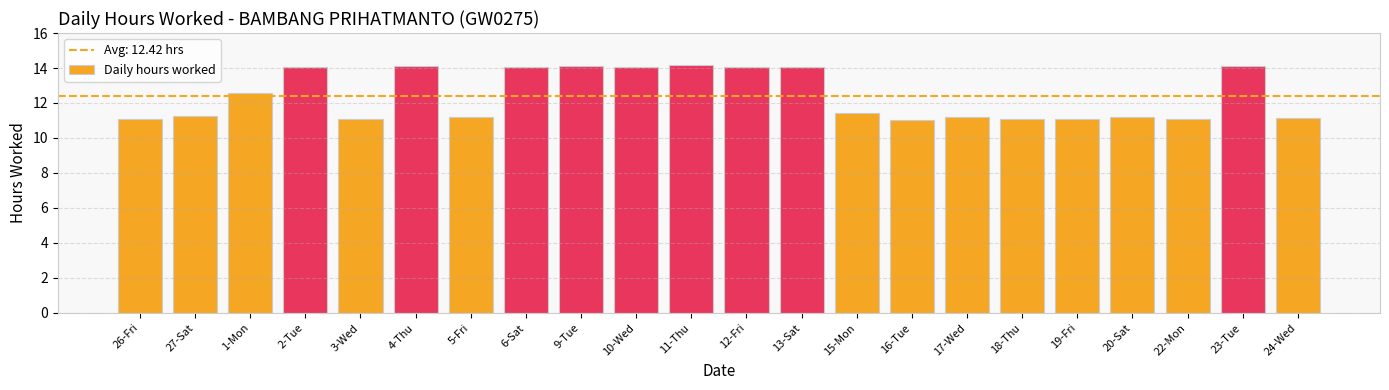

What is the label of the 22nd bar from the left?

24-Wed